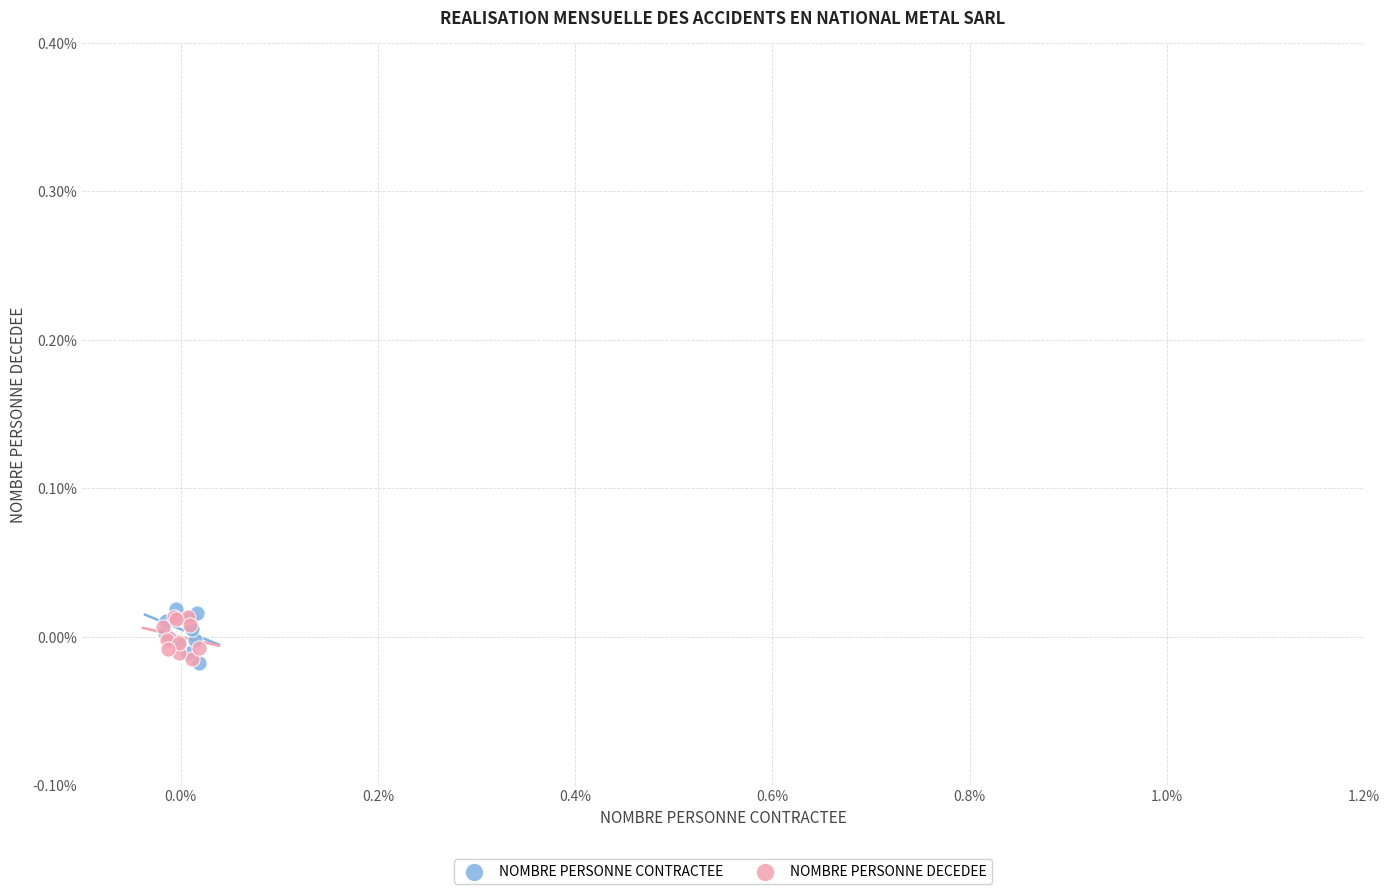

What are all the series names shown in the legend?

NOMBRE PERSONNE CONTRACTEE, NOMBRE PERSONNE DECEDEE